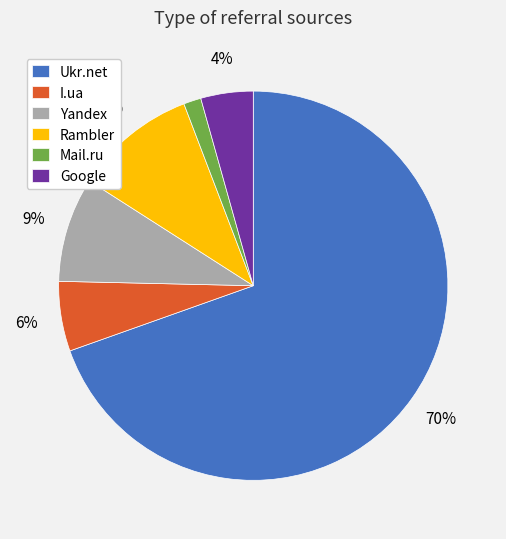

Count the number of slices in the pie.

6